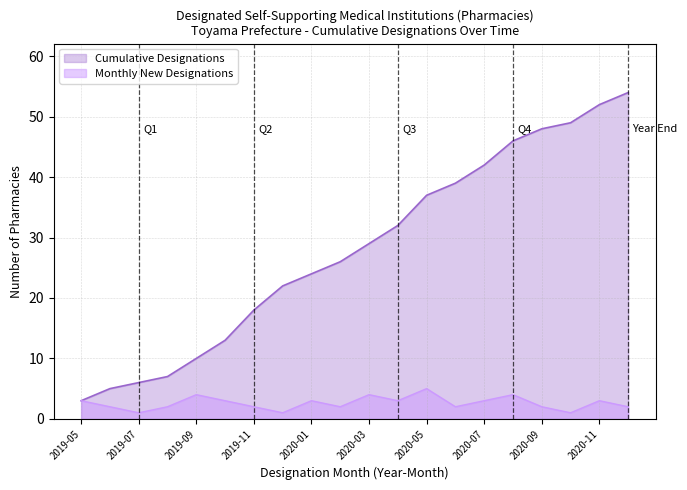

True or false: Cumulative Designations has a value of 2 at 2019-07.

False